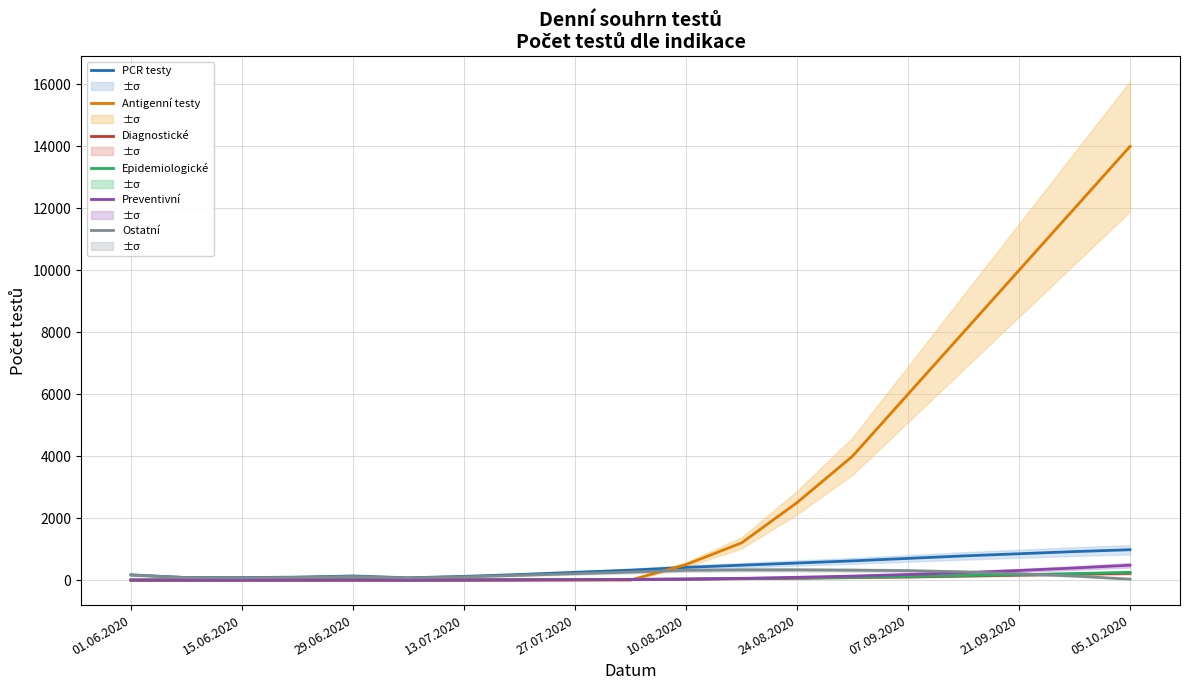

What is the average value of the Epidemiologické series?

66